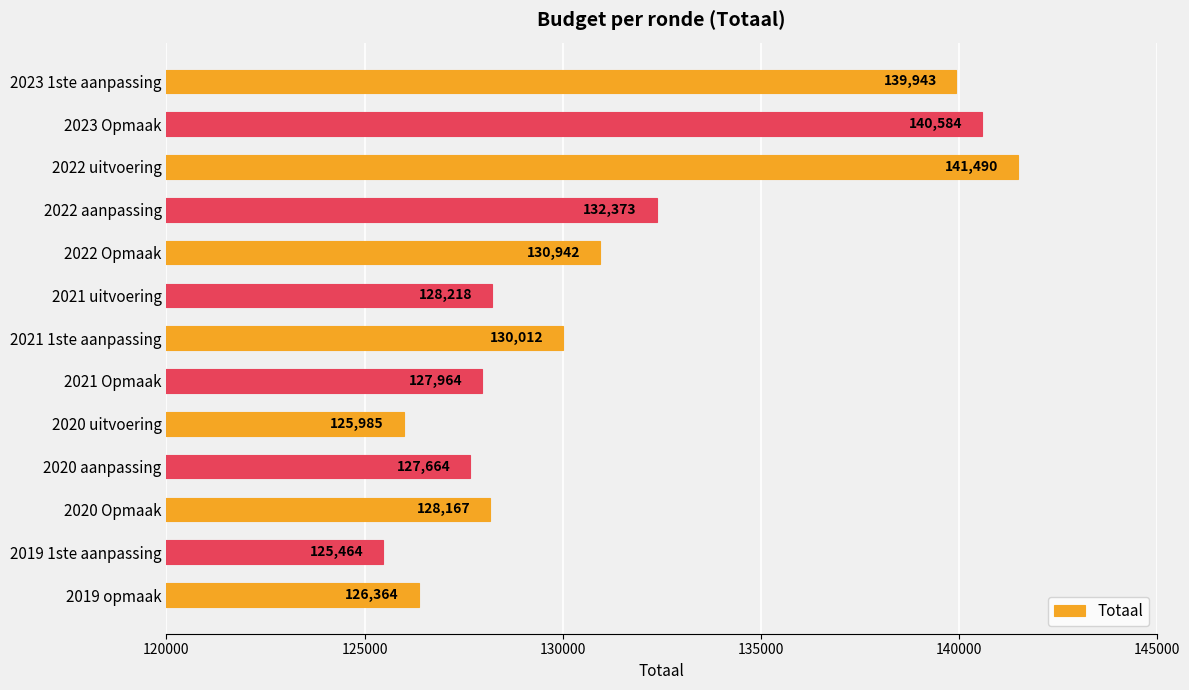

Is it true that the value at 2020 aanpassing is 127664?

True